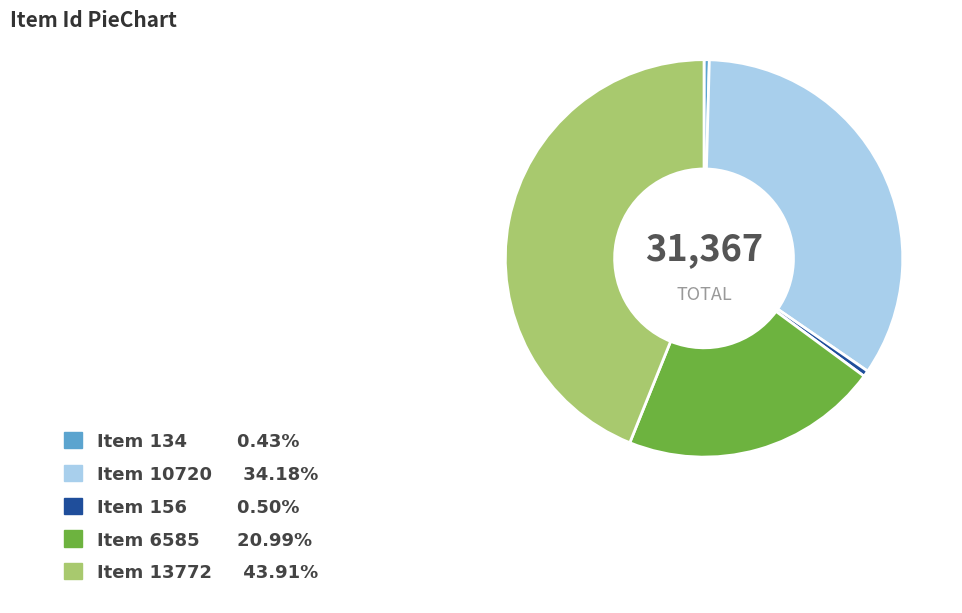

Combined, do Item 13772 and Item 6585 account for over 50%?

Yes